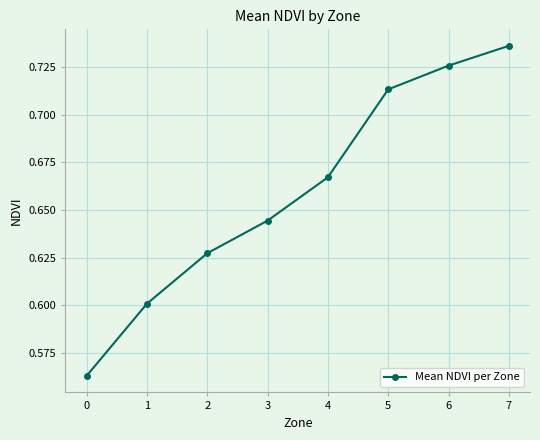

What is the sum of all values?

5.3